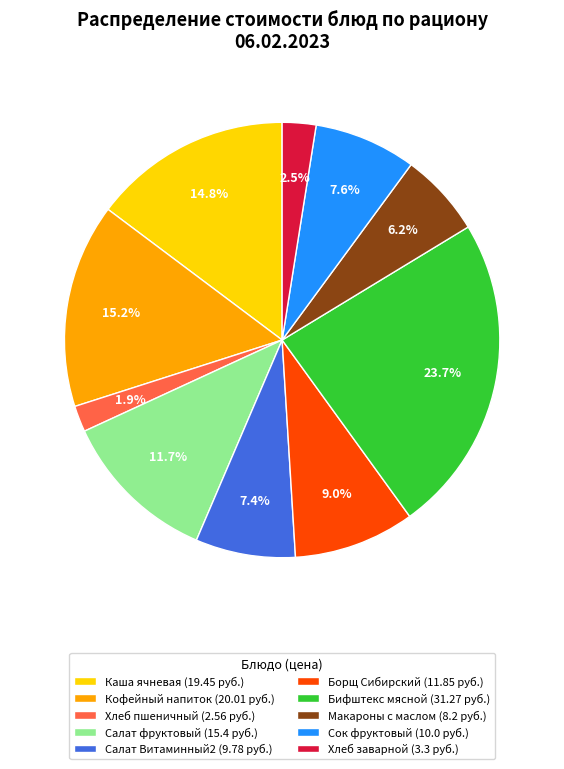

Do Кофейный напиток (20.01 руб.) and Хлеб заварной (3.3 руб.) together represent more than half of the pie?

No